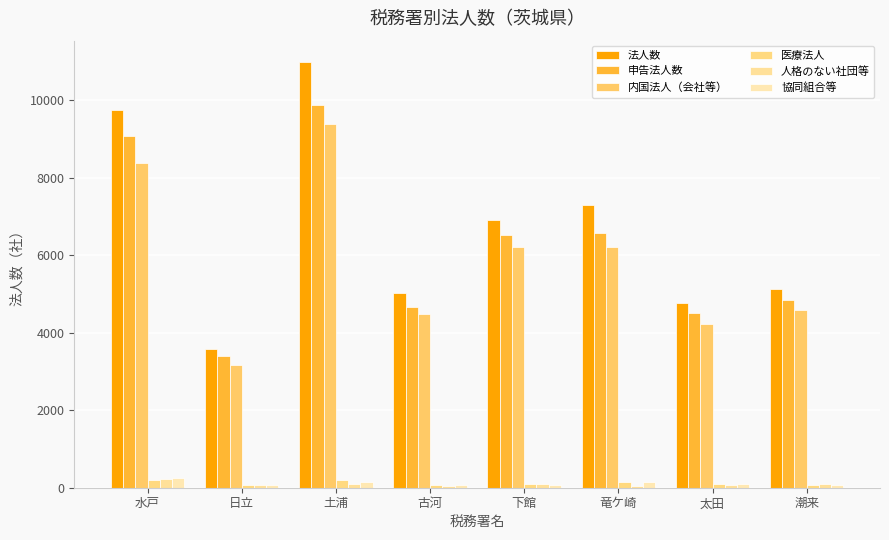

What is the label of the 4th bar from the right?

下館